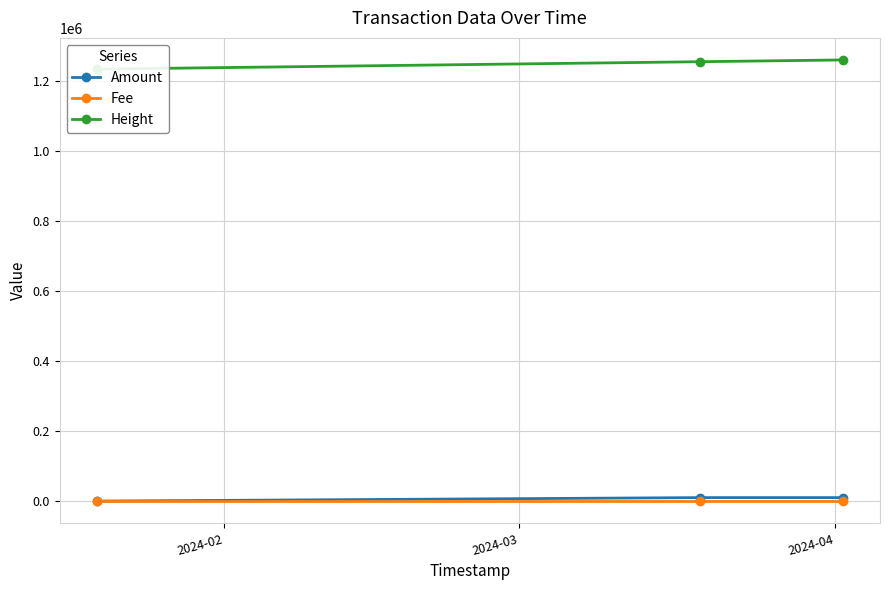

Is the value of Fee at 2024-02 greater than the value of Height at 2024-02?

No